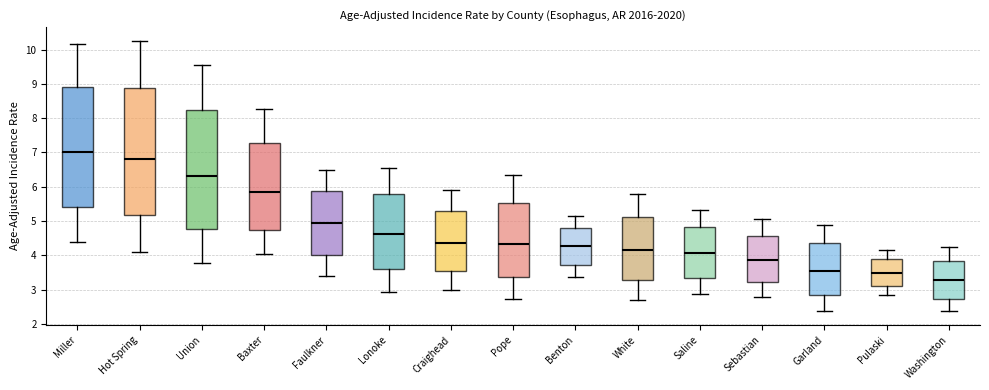

Which box has the lowest median line?

Washington